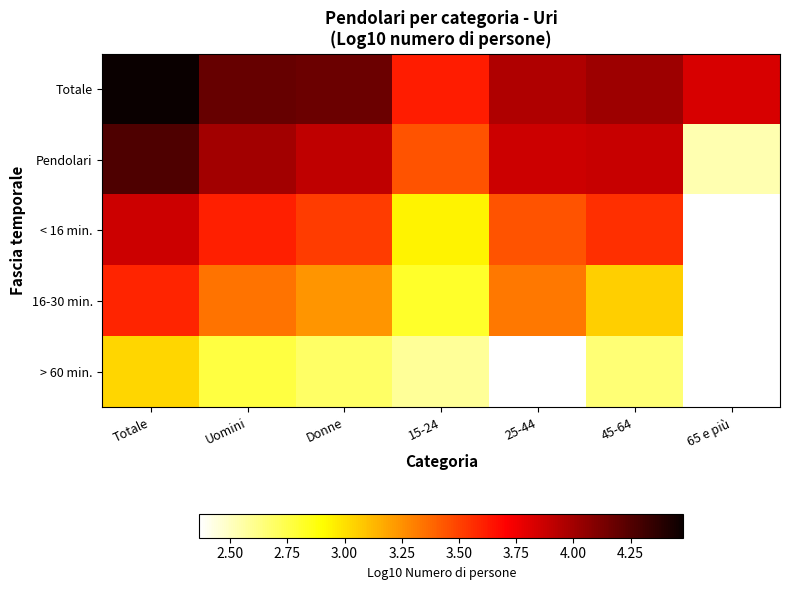

Rank the series by their maximum value, from lowest to highest.

> 60 min., 16-30 min., < 16 min., Pendolari, Totale